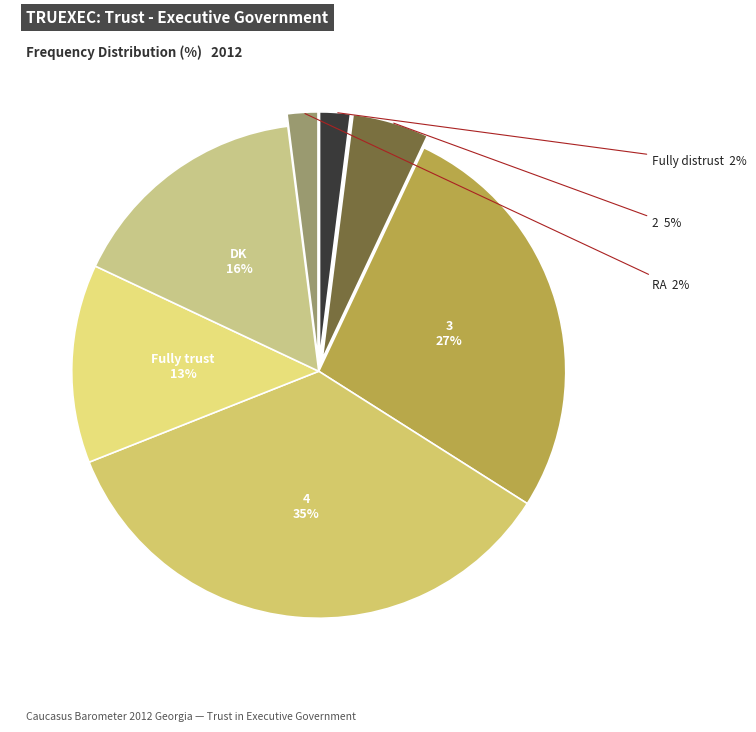

Do Fully distrust and DK together represent more than half of the pie?

No